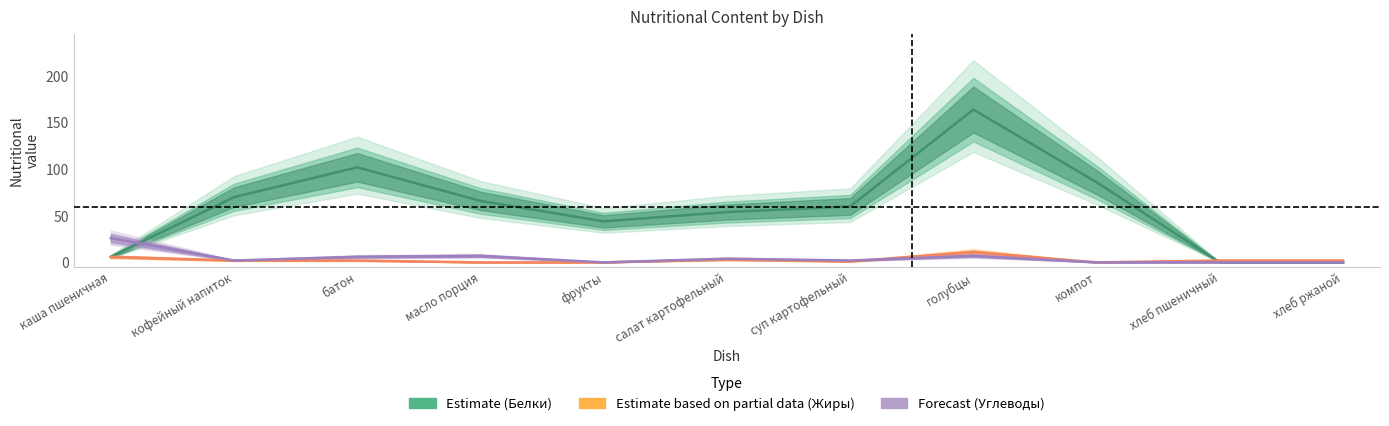

How many interior local valleys does the Forecast (Углеводы) series have?

3